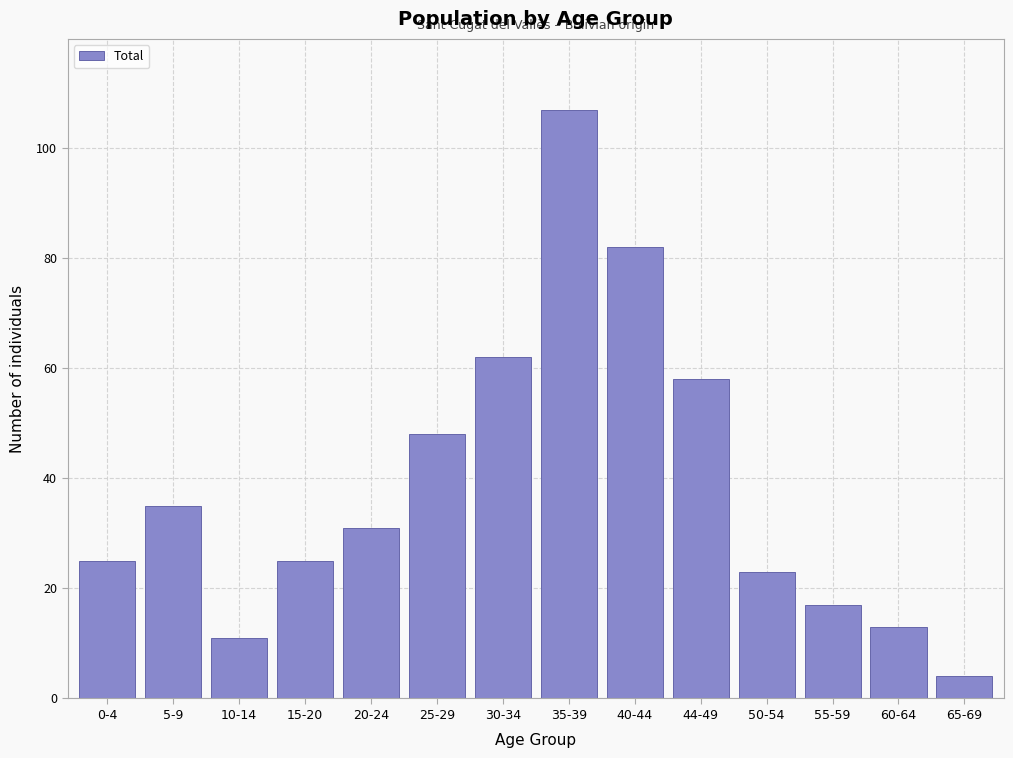

Reading left to right, list all the values displayed in this chart.

25	35	11	25	31	48	62	107	82	58	23	17	13	4